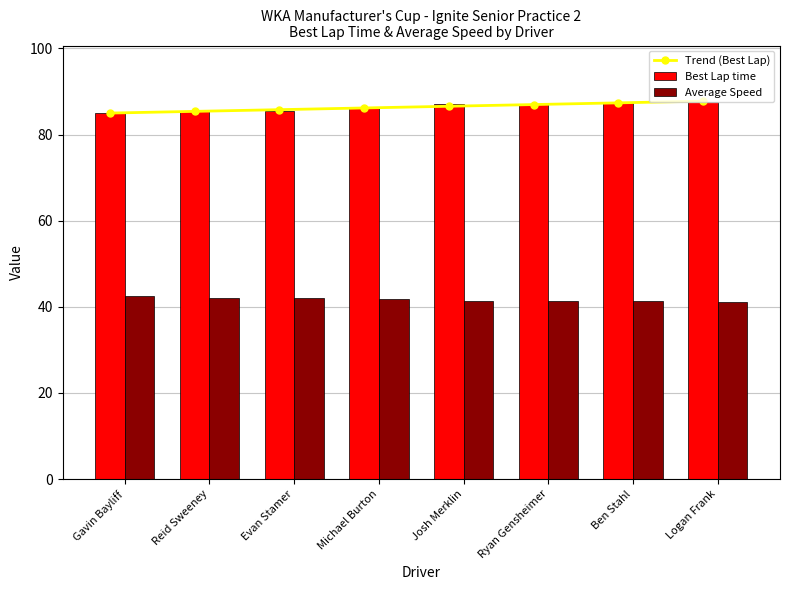

Reading right to left, what are all the values shown in this chart?

Trend (Best Lap): 87.7	87.3	87.0	86.6	86.2	85.8	85.4	85.0
Best Lap time: 87.5	87.2	87.1	87.0	86.1	85.5	85.4	84.9
Average Speed: 41.1	41.3	41.3	41.4	41.8	42.1	42.1	42.4